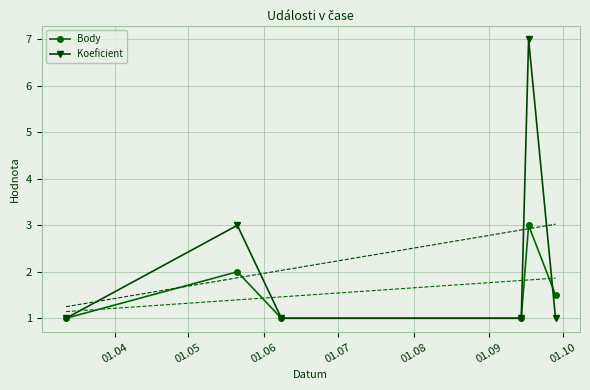

True or false: Body has more than 0 points higher than both neighbors.

True